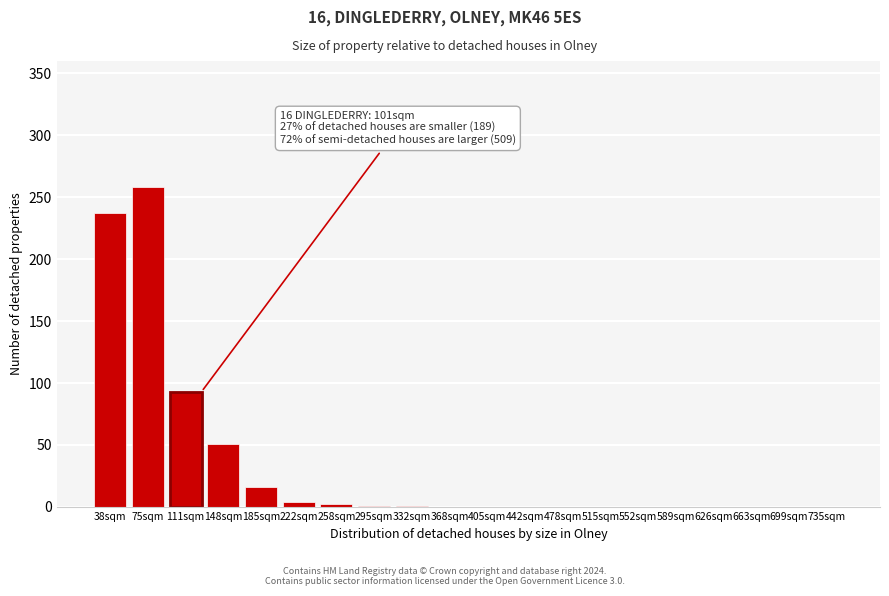

The chart shows a value of 0 at 405sqm. True or false?

True